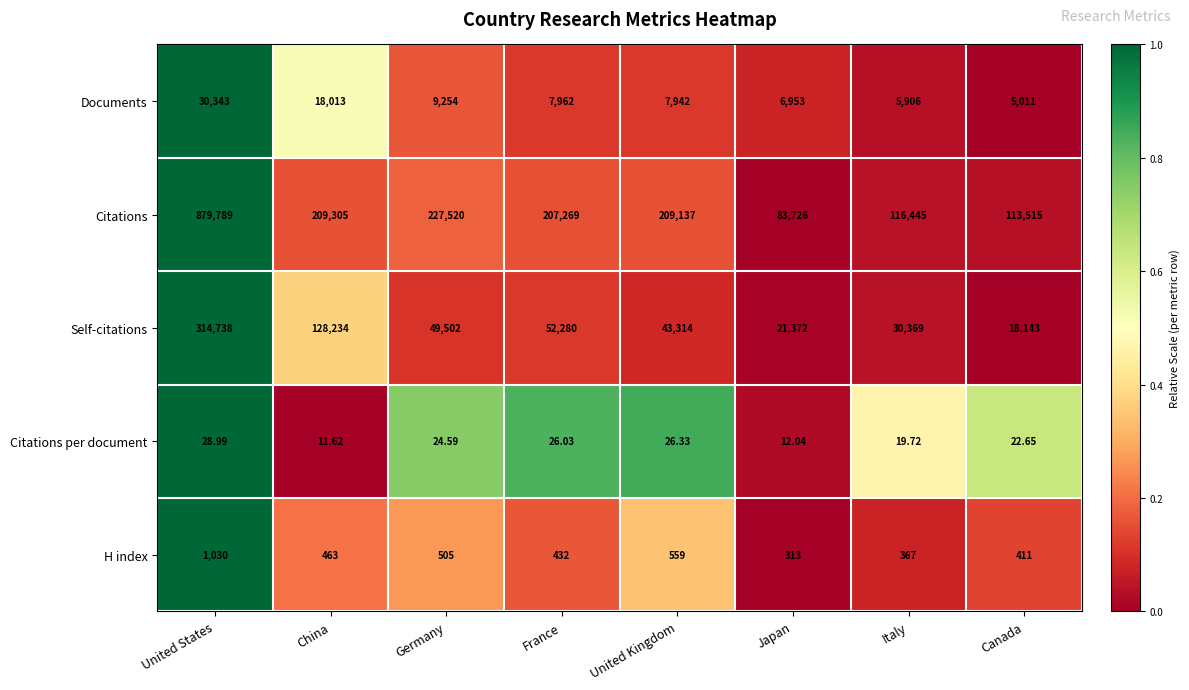

At China, list the series in order from largest to smallest.

Citations, Self-citations, Documents, H index, Citations per document